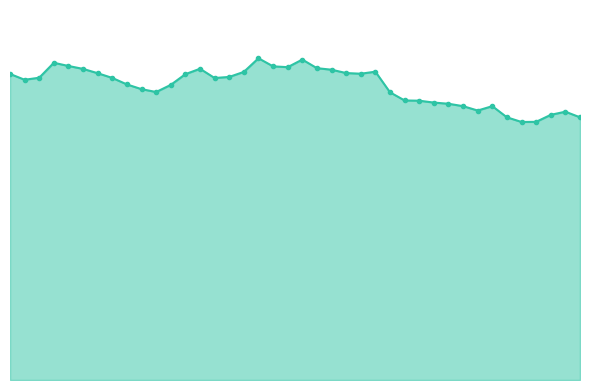

The value at 7 is 69.0. True or false?

True